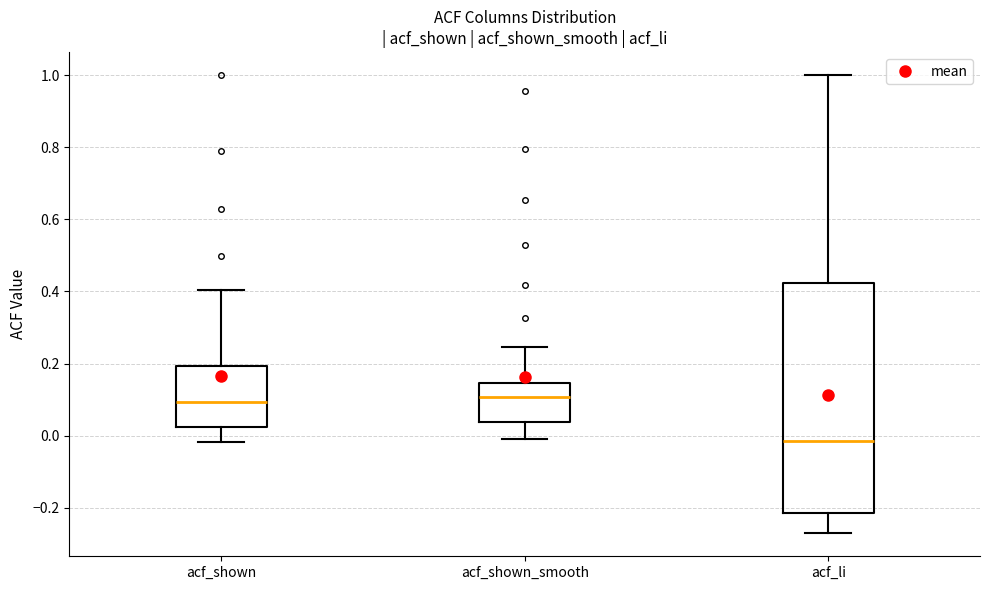

Reading left to right, transcribe this box plot: for each box, give where its median line is, the range the box spans, and where its two whiskers end, as read against the y-axis. The values are not printed on the chart, so give them approximately, as read against the axis.

acf_shown: median 0.10, box 0.02 to 0.20, whiskers -0.02 to 0.40
acf_shown_smooth: median 0.10, box 0.04 to 0.14, whiskers 0.00 to 0.24
acf_li: median -0.02, box -0.22 to 0.42, whiskers -0.28 to 1.00